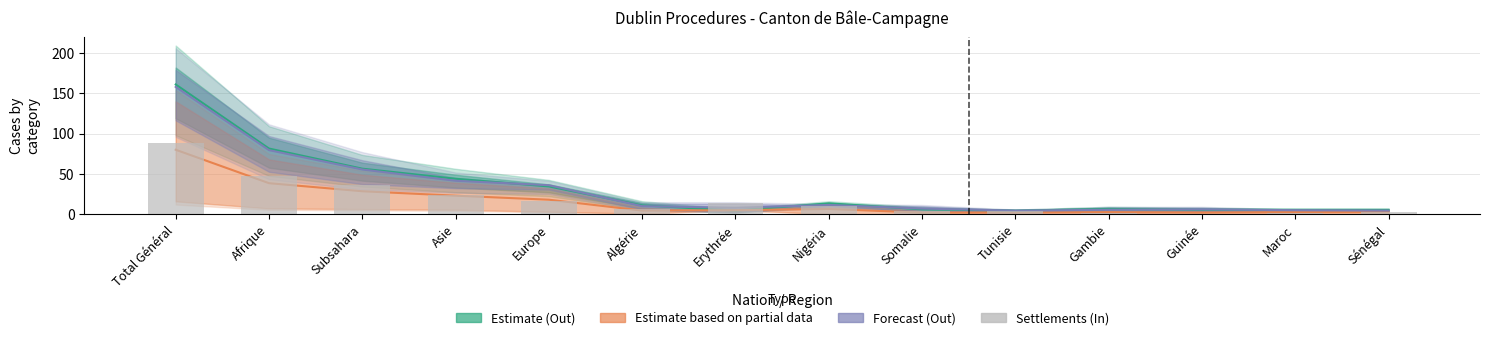

How many distinct data groups are displayed?

4